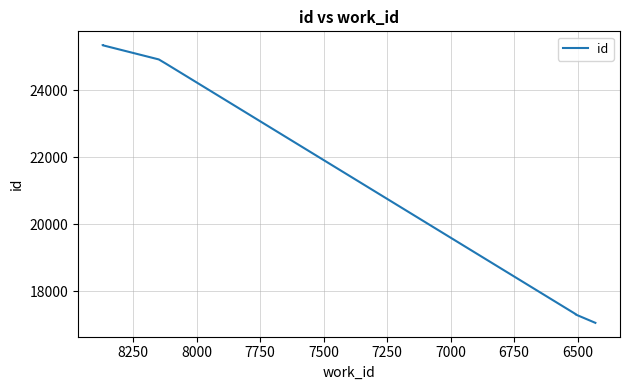

At which label is the value closest to 21198?

7000